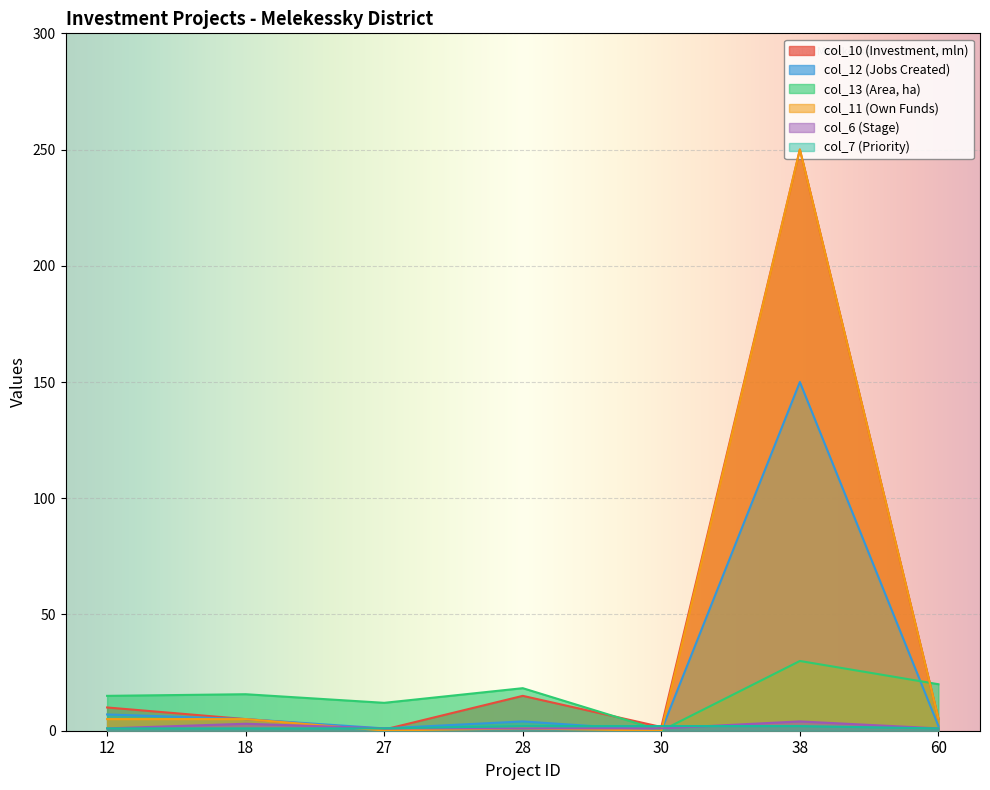

The col_12 series shows 1.2 at 18. True or false?

False